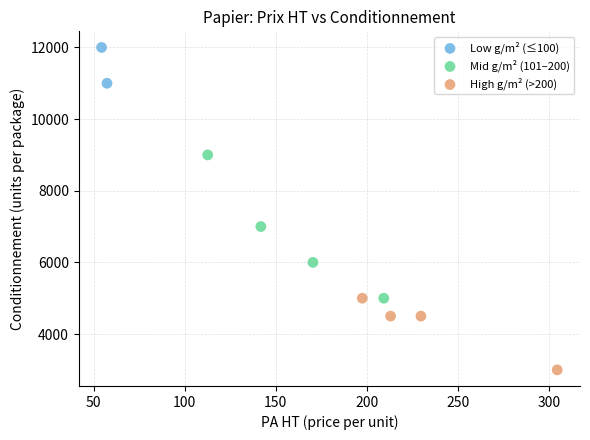

What are all the series names shown in the legend?

Low g/m² (≤100), Mid g/m² (101–200), High g/m² (>200)